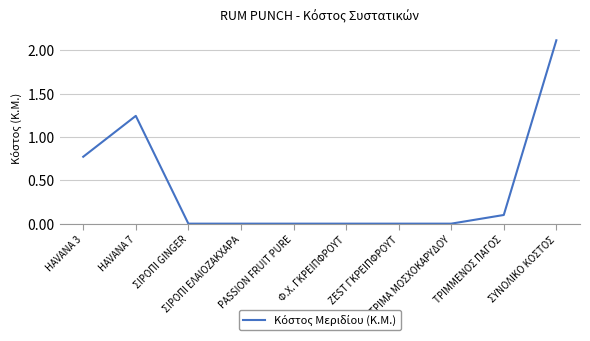

What is the change in value from HAVANA 3 to Φ.Χ. ΓΚΡΕΙΠΦΡΟΥΤ?

-0.8